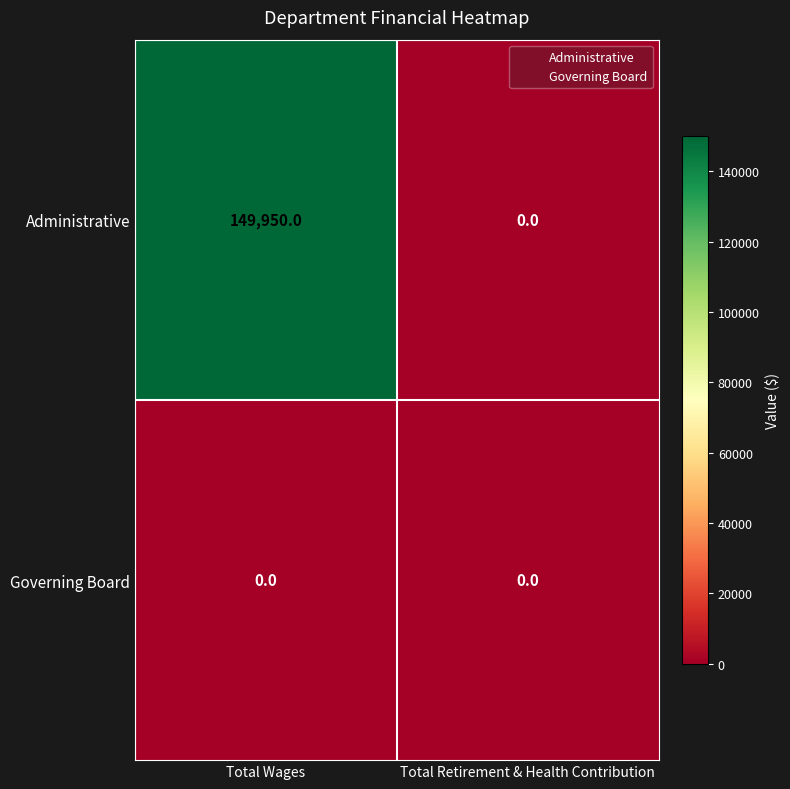

Rank the categories by Administrative value from highest to lowest.

Total Wages, Total Retirement & Health Contribution